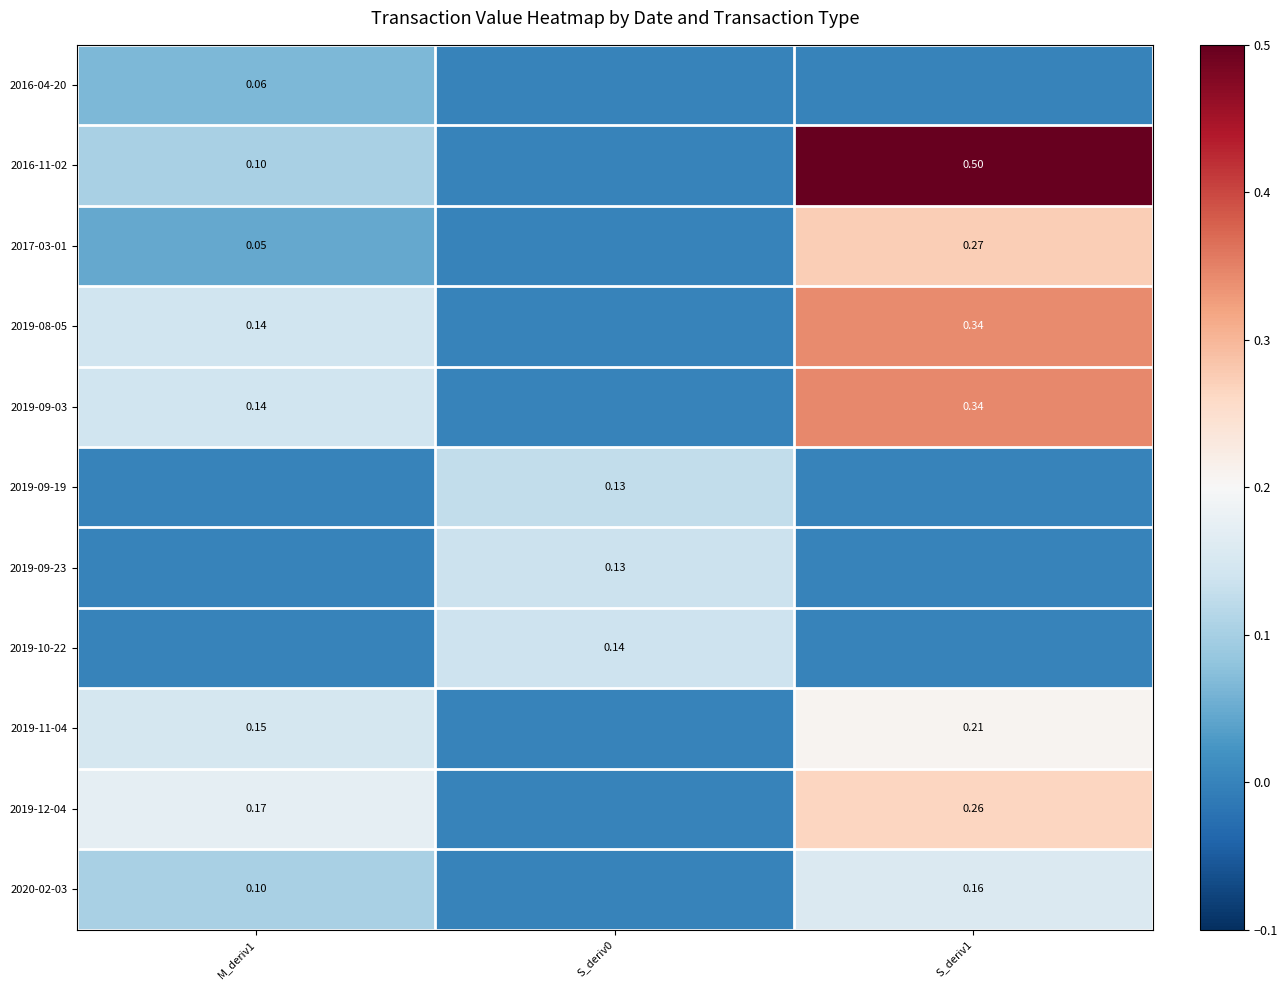

Which category has the lowest value across all series?

S_deriv0